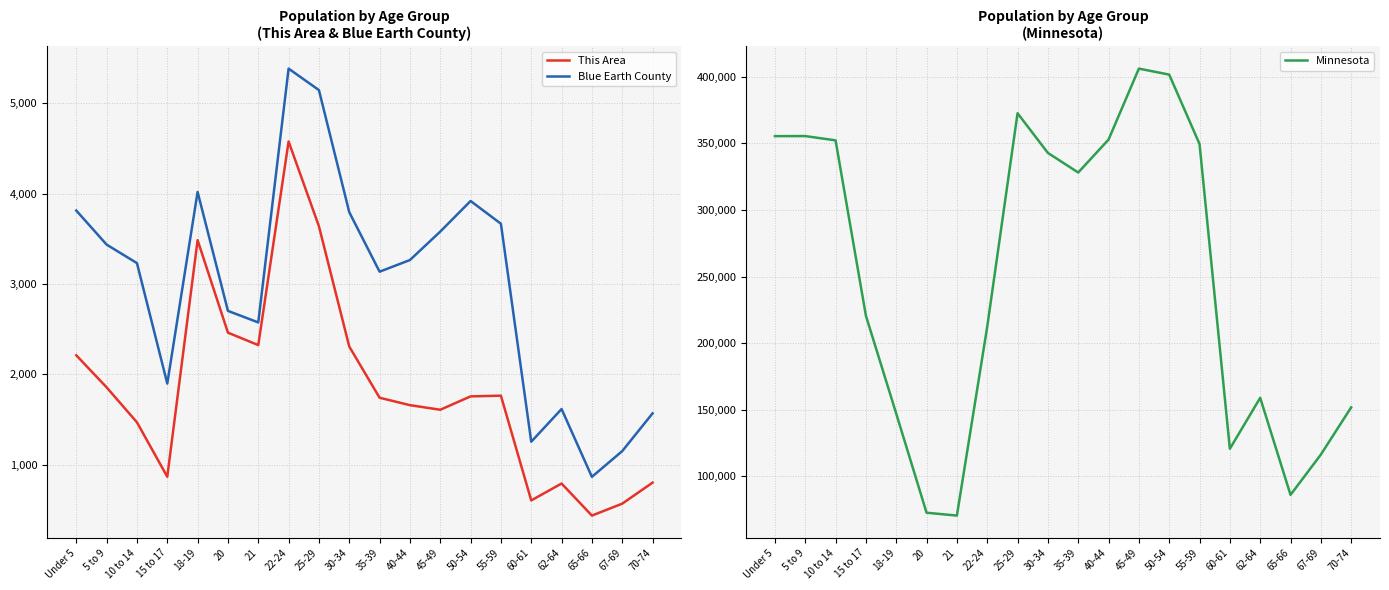

Reading left to right, transcribe all the data shown in this chart.

This Area: Under 5=2211	5 to 9=1856	10 to 14=1469	15 to 17=866	18-19=3486	20=2462	21=2324	22-24=4579	25-29=3640	30-34=2308	35-39=1741	40-44=1659	45-49=1608	50-54=1756	55-59=1764	60-61=604	62-64=791	65-66=436	67-69=568	70-74=801
Blue Earth County: Under 5=3814	5 to 9=3437	10 to 14=3232	15 to 17=1898	18-19=4020	20=2703	21=2575	22-24=5386	25-29=5148	30-34=3796	35-39=3137	40-44=3266	45-49=3581	50-54=3920	55-59=3668	60-61=1254	62-64=1616	65-66=865	67-69=1150	70-74=1568
Minnesota: Under 5=355504	5 to 9=355536	10 to 14=352342	15 to 17=220681	18-19=147148	20=72732	21=70594	22-24=212325	25-29=372686	30-34=342900	35-39=328190	40-44=352904	45-49=406203	50-54=401695	55-59=349589	60-61=120761	62-64=159014	65-66=86158	67-69=116412	70-74=151857